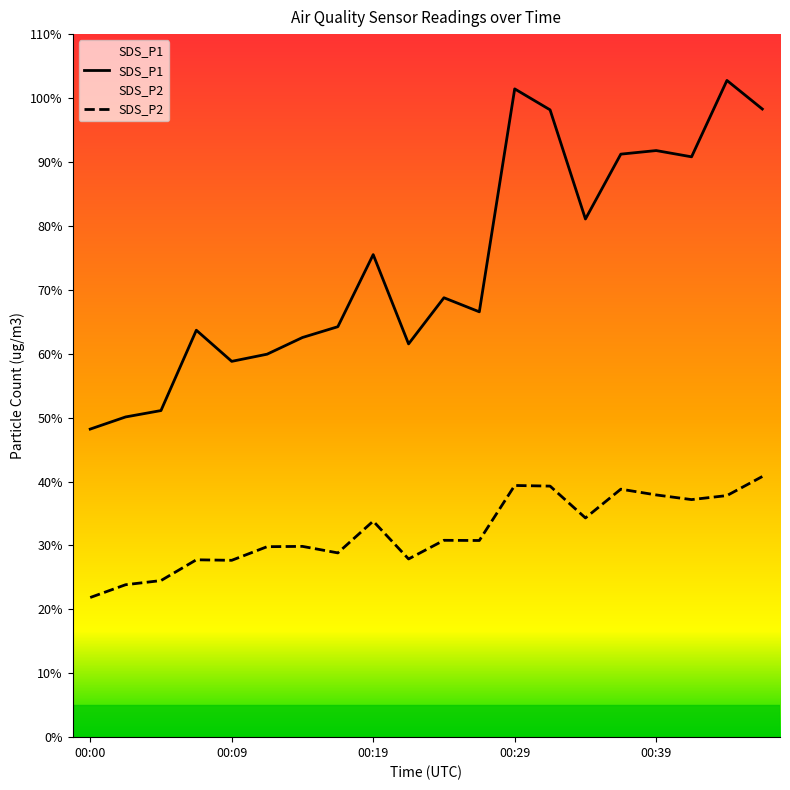

Where is SDS_P2 nearest to the value 31?

00:24